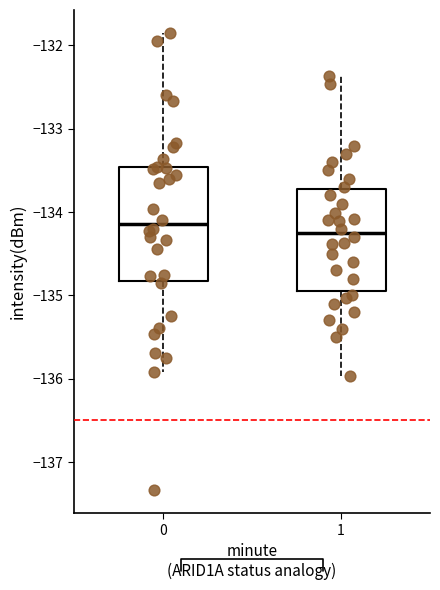

Where is the lower edge of the box at x = 1 on the y-axis? The values are not printed on the chart, so give them approximately, as read against the axis.

-134.9